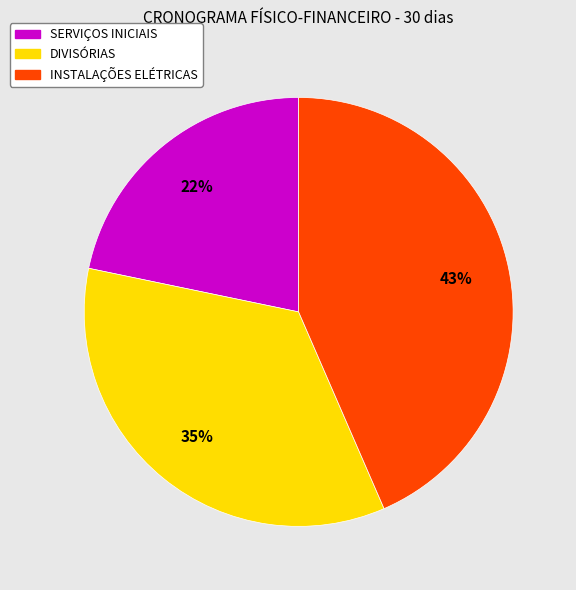

Does any single category account for the majority?

No